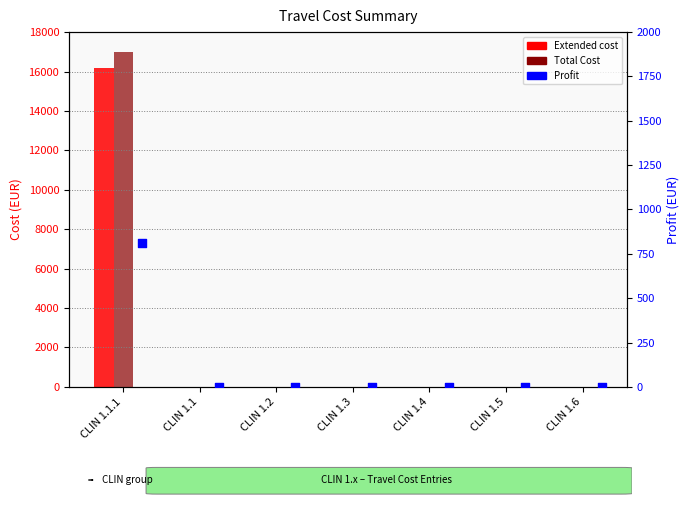

At how many categories does at least one series exceed 12062?

1